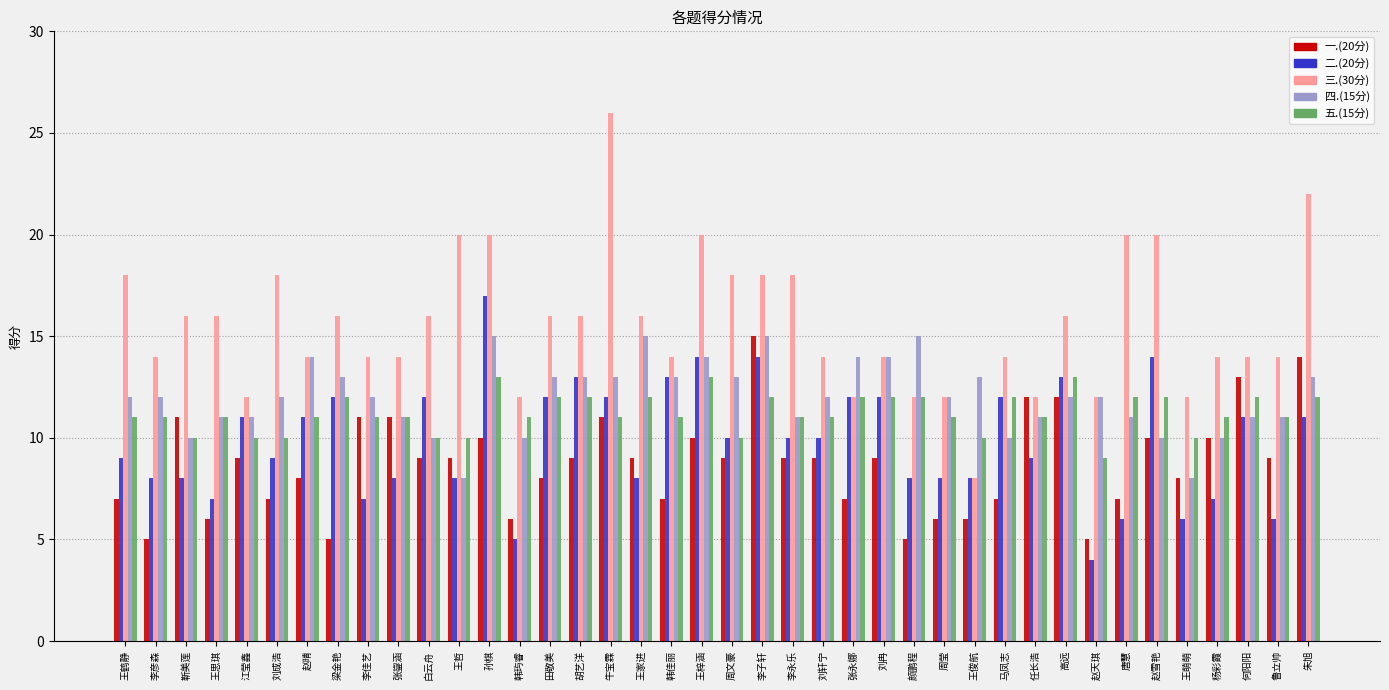

What is the label of the 12th bar from the right?

王俊航